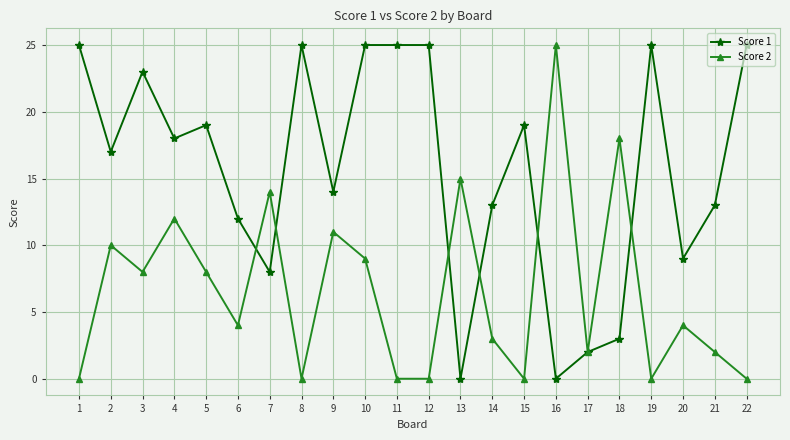

Where does the Score 1 series first go above 18?

1